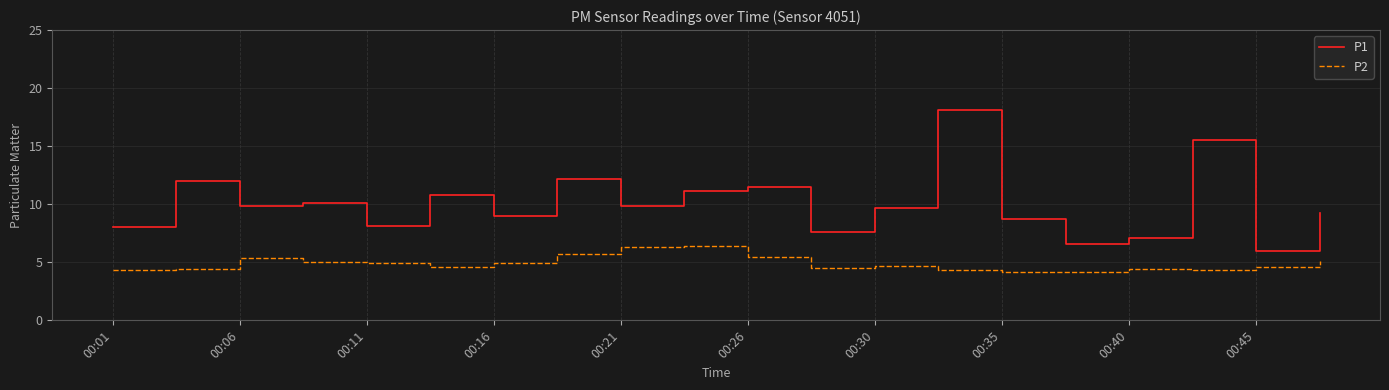

Which series has the widest spread of values?

P1